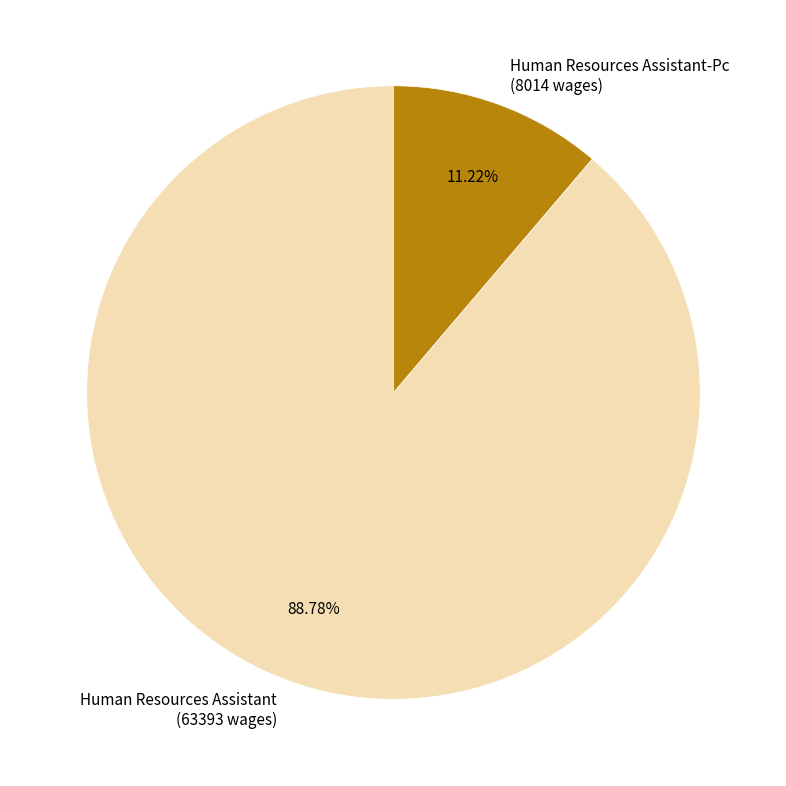

To the nearest percent, what is the average slice percentage?

50%